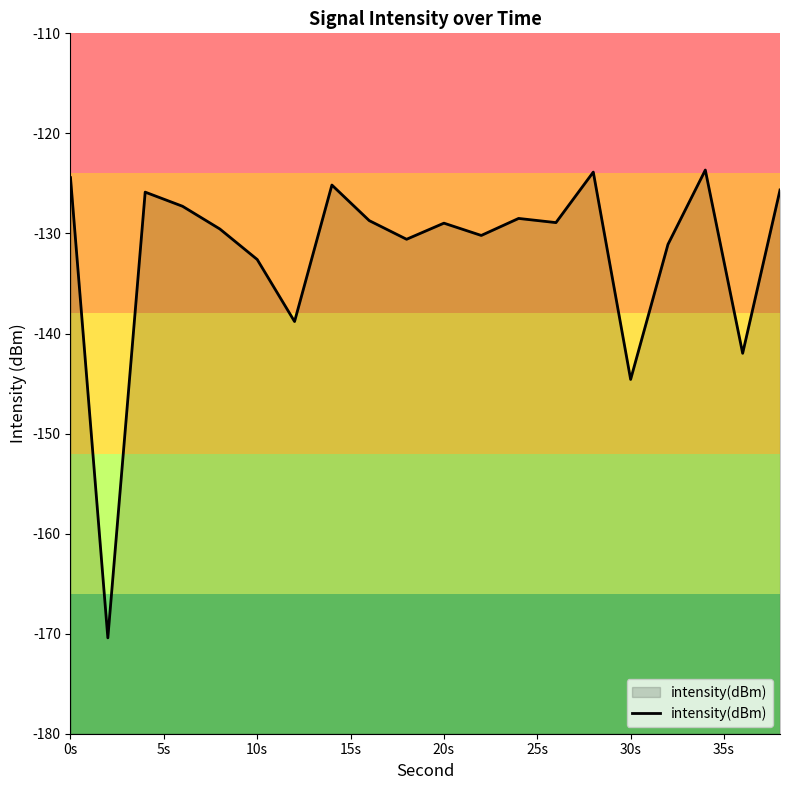

Where is the data nearest to the value -147?

30s